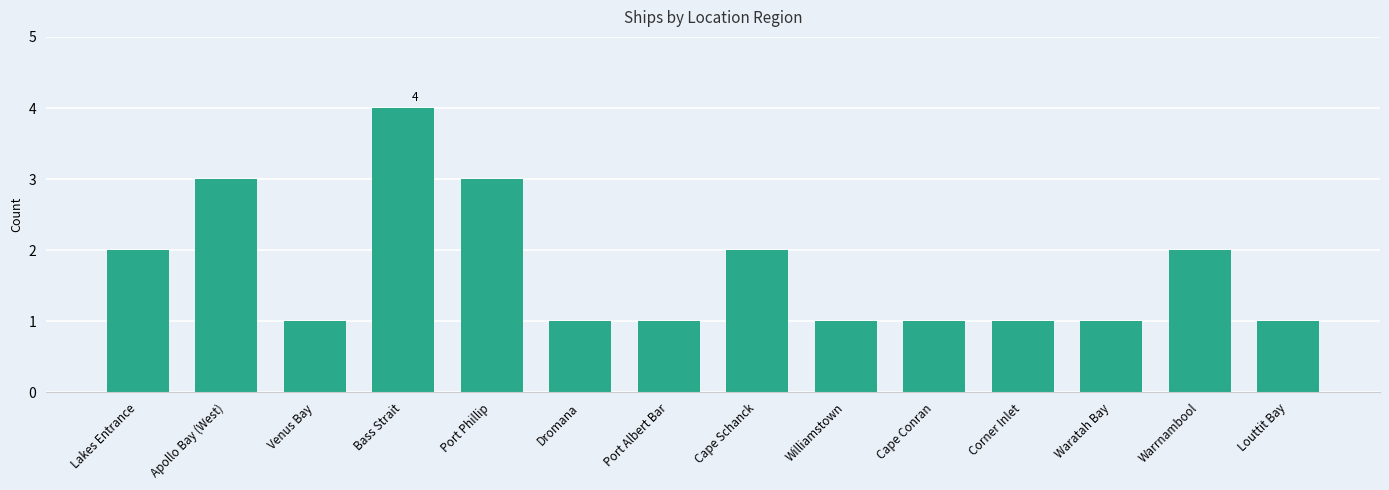

Reading right to left, list all the values displayed in this chart.

1	2	1	1	1	1	2	1	1	3	4	1	3	2